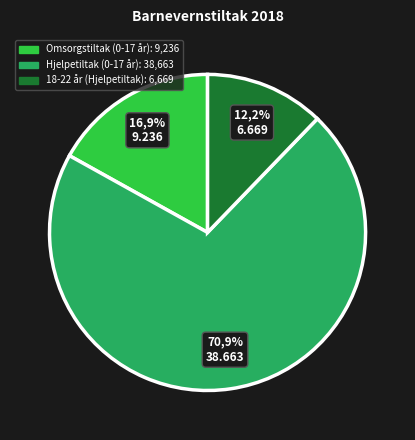

Which category has the smallest portion of the pie?

18-22 år (Hjelpetiltak)